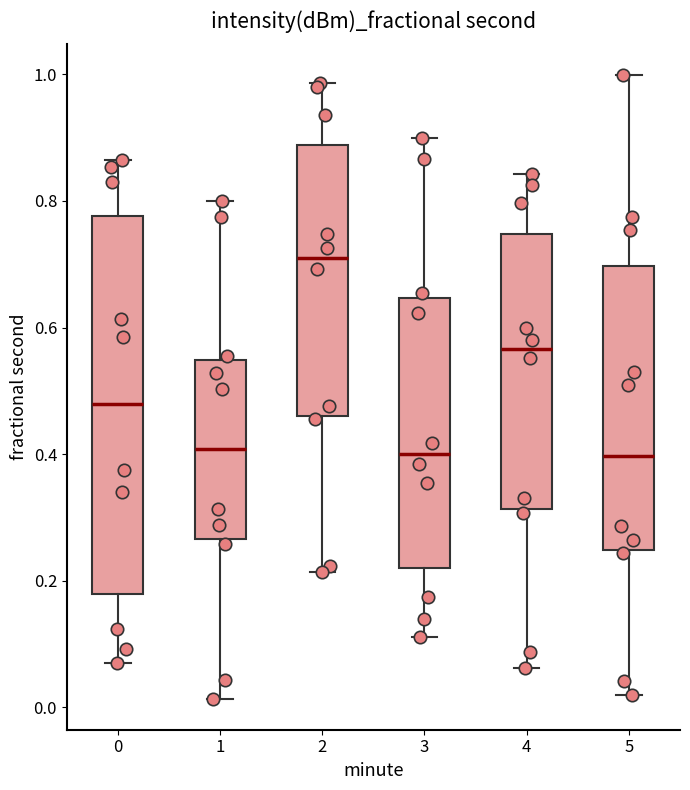

Reading left to right, transcribe this box plot: for each box, give where its median line is, the range the box spans, and where its two whiskers end, as read against the y-axis. The values are not printed on the chart, so give them approximately, as read against the axis.

0: median 0.48, box 0.18 to 0.78, whiskers 0.08 to 0.86
1: median 0.40, box 0.26 to 0.54, whiskers 0.02 to 0.80
2: median 0.70, box 0.46 to 0.88, whiskers 0.22 to 0.98
3: median 0.40, box 0.22 to 0.64, whiskers 0.12 to 0.90
4: median 0.56, box 0.32 to 0.74, whiskers 0.06 to 0.84
5: median 0.40, box 0.24 to 0.70, whiskers 0.02 to 1.00